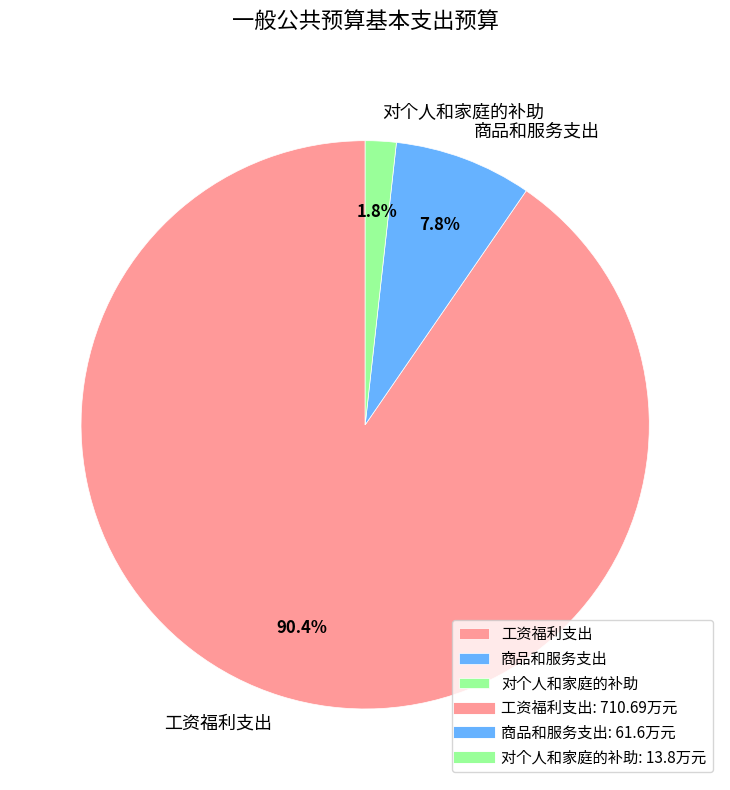

The 对个人和家庭的补助 slice represents 2% of the pie. True or false?

True